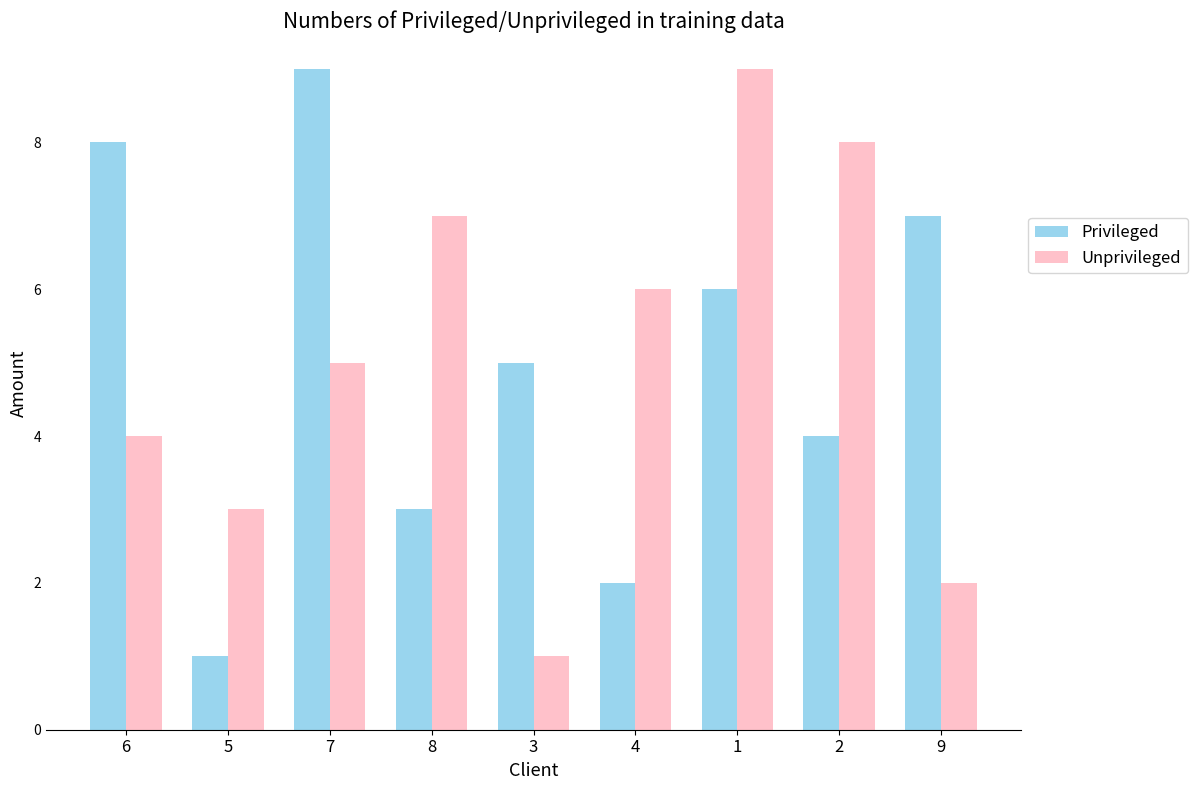

What is the label of the 7th bar from the left?

1